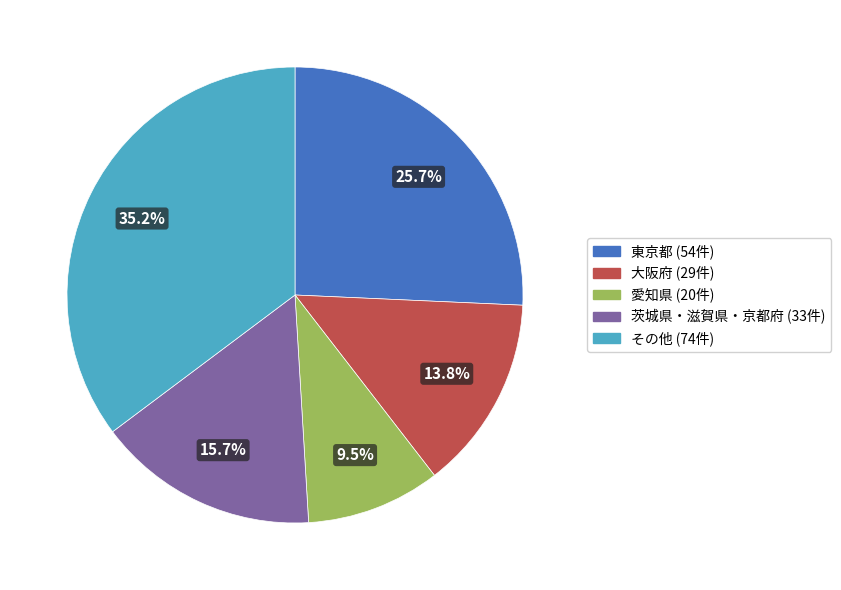

Does any single category account for the majority?

No